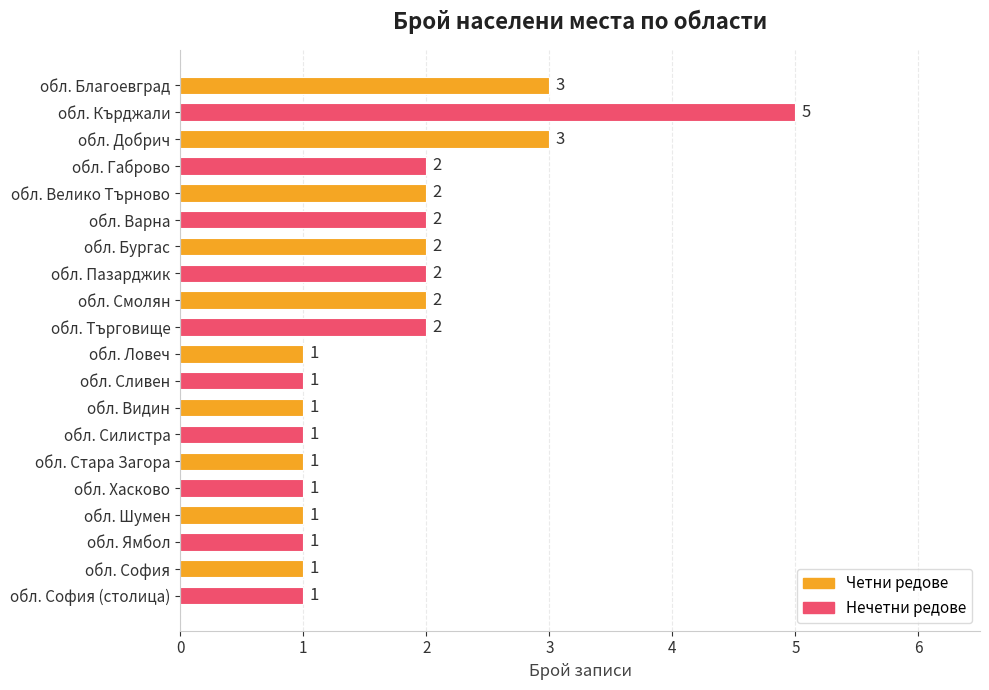

What is the sum of all values?

35